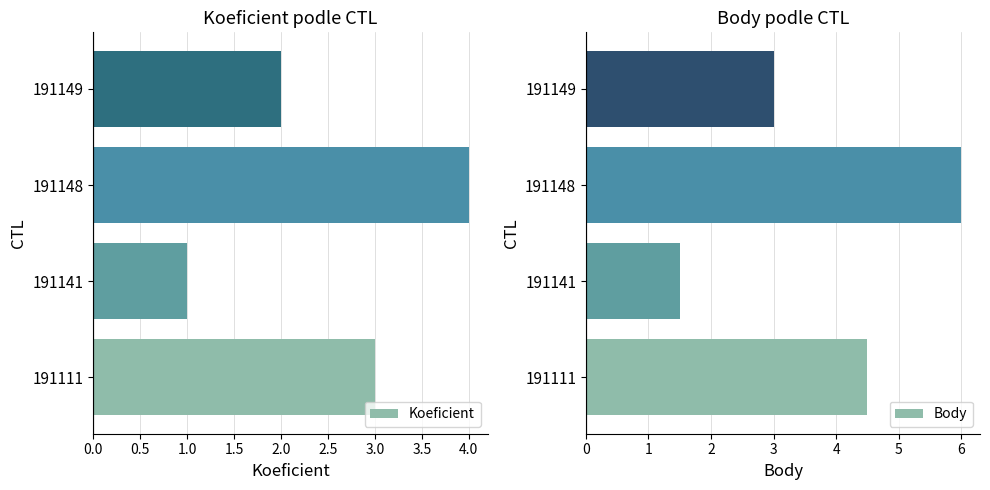

How many values in the Body series exceed 4?

2